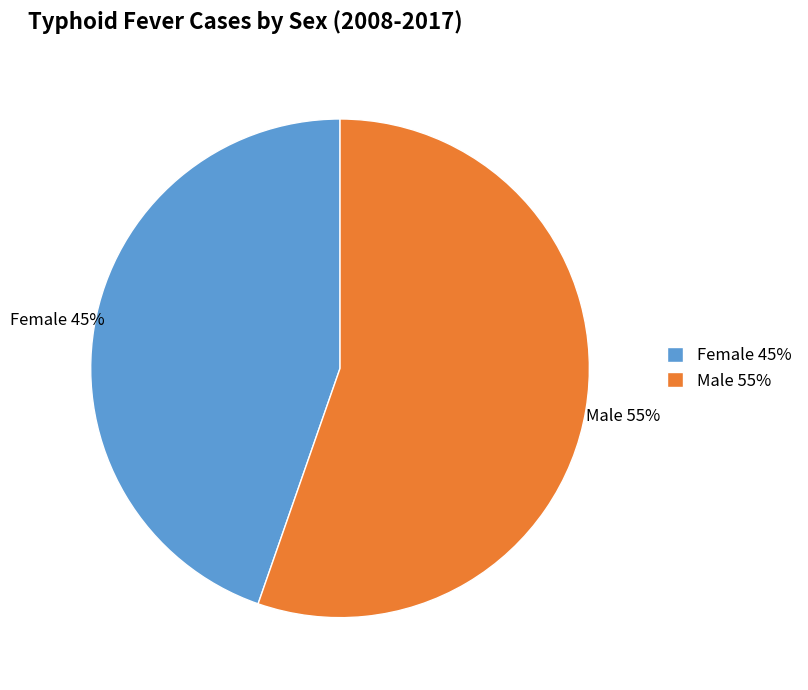

Is it true that Male 55% is 55% of the pie?

True